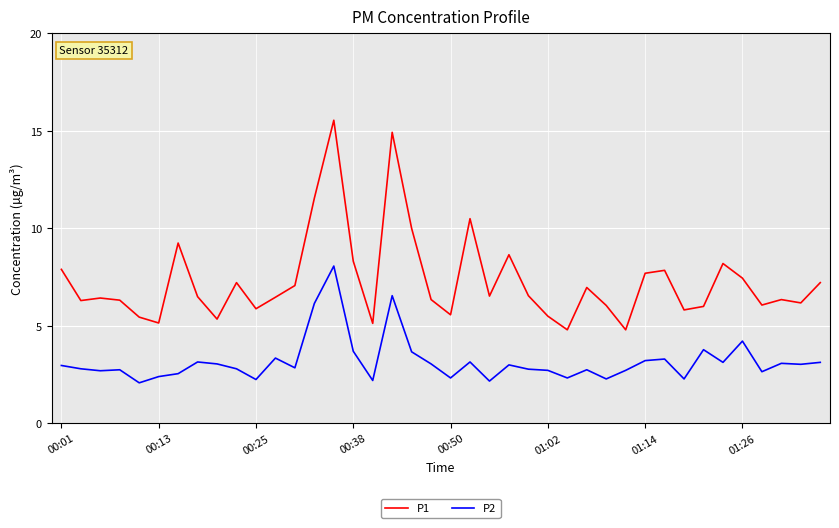

What is the minimum value for P2?

2.1